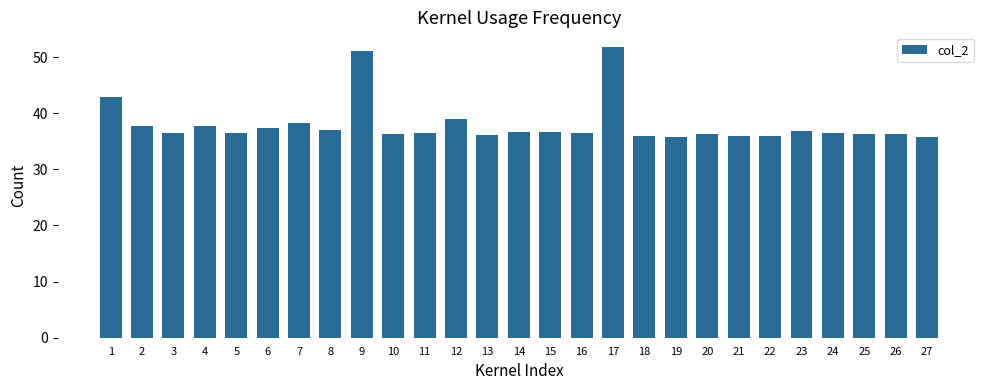

What is the sum of the values at 1 and 23?

79.7